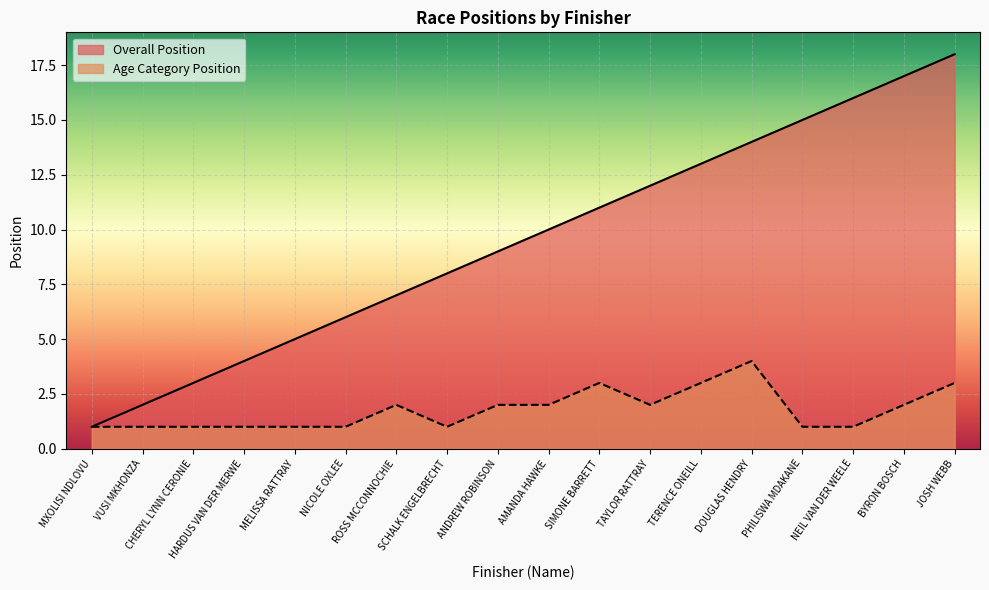

Rank the series by their maximum value, from lowest to highest.

Age Category Position, Overall Position